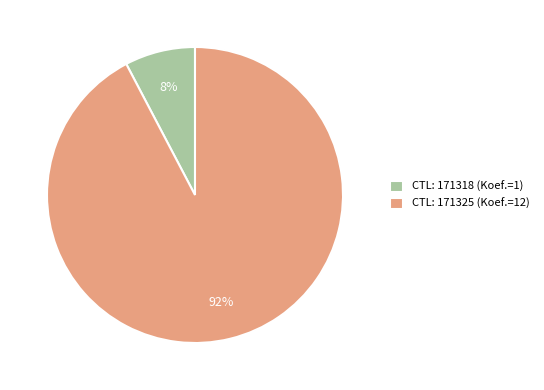

Is there a majority slice in this chart?

Yes